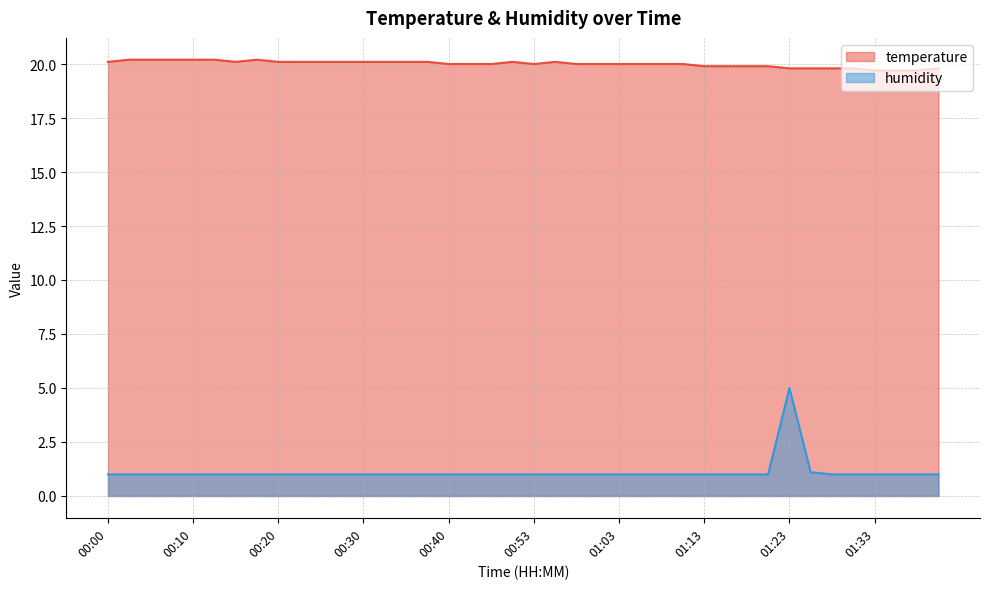

What is the label of the 29th point from the right?

00:27